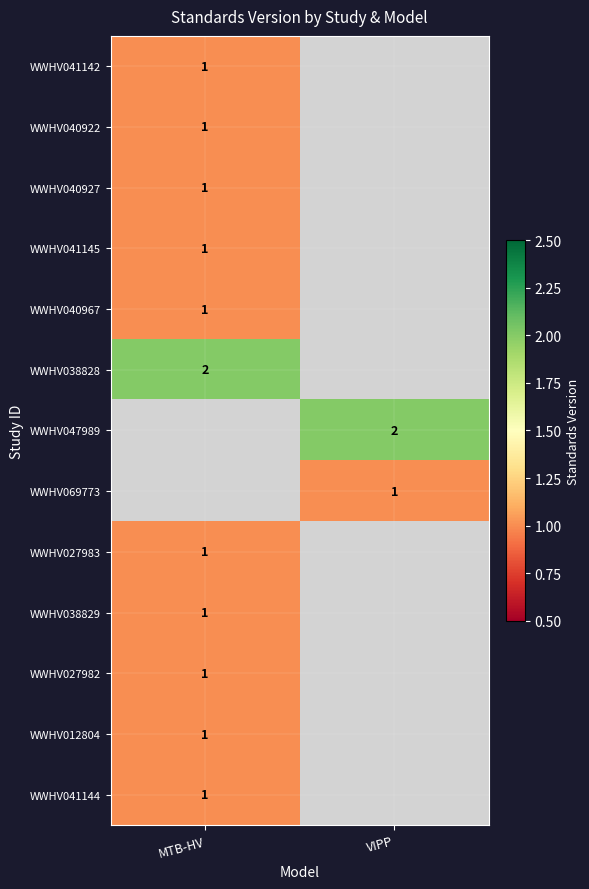

The value of WWHV040967 at MTB-HV is 1. True or false?

True